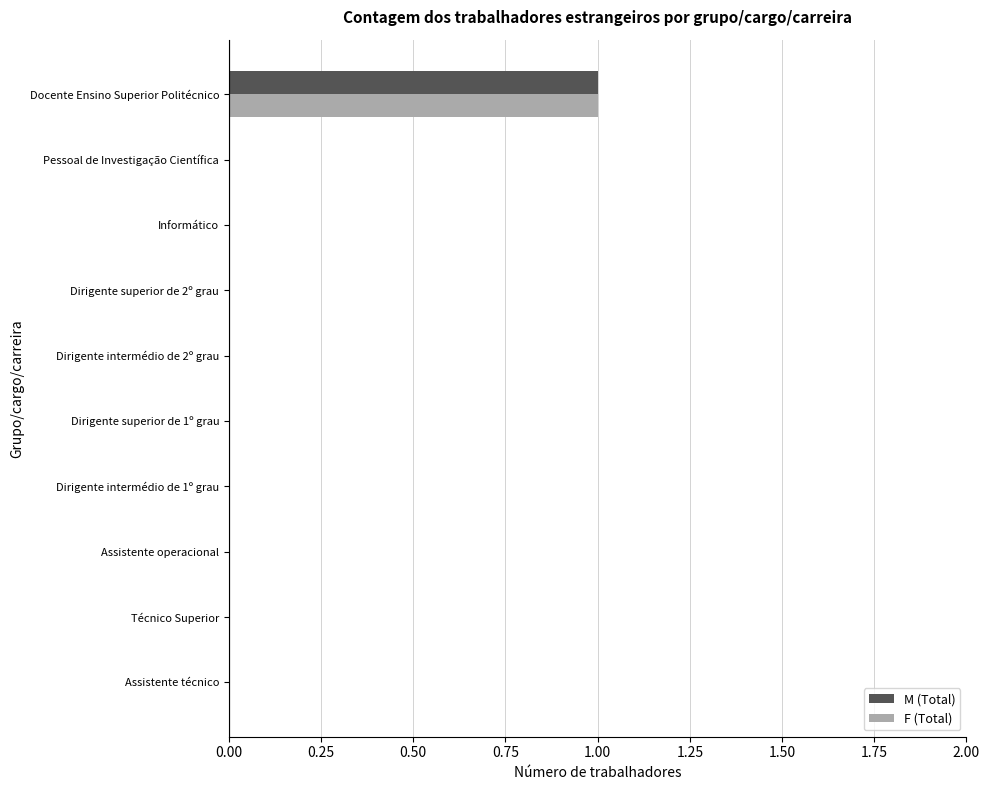

True or false: F (Total) has a value of 0 at Pessoal de Investigação Científica.

True